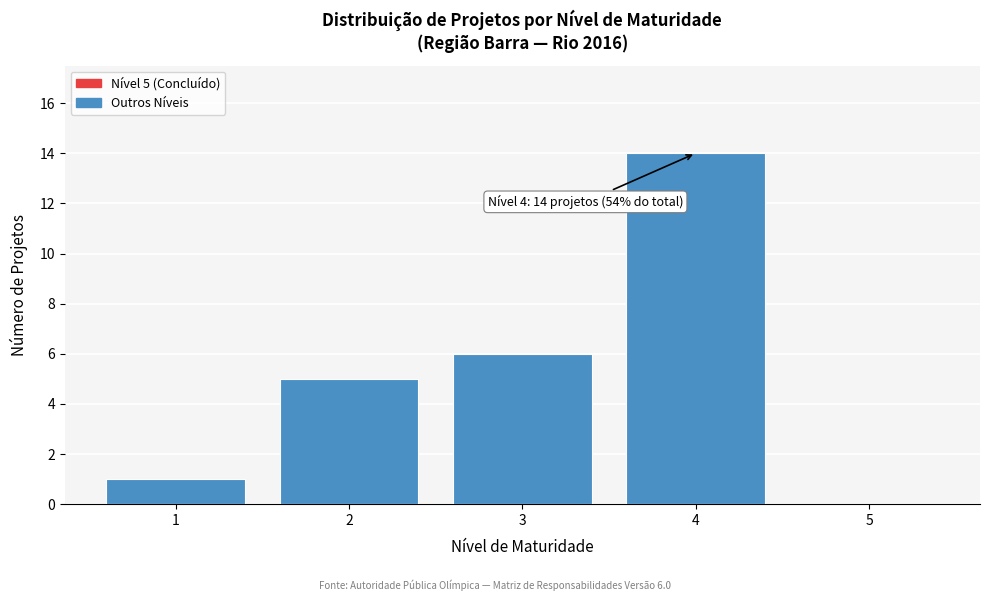

Reading left to right, what are all the values shown in this chart?

1=1	2=5	3=6	4=14	5=0